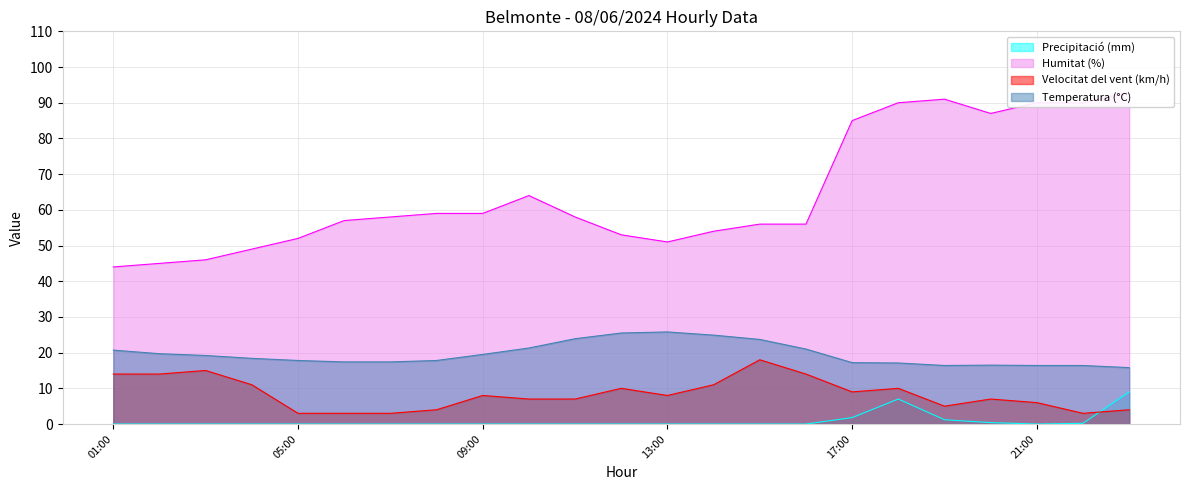

True or false: Humitat (%) and Velocitat del vent (km/h) intersect in this chart.

False